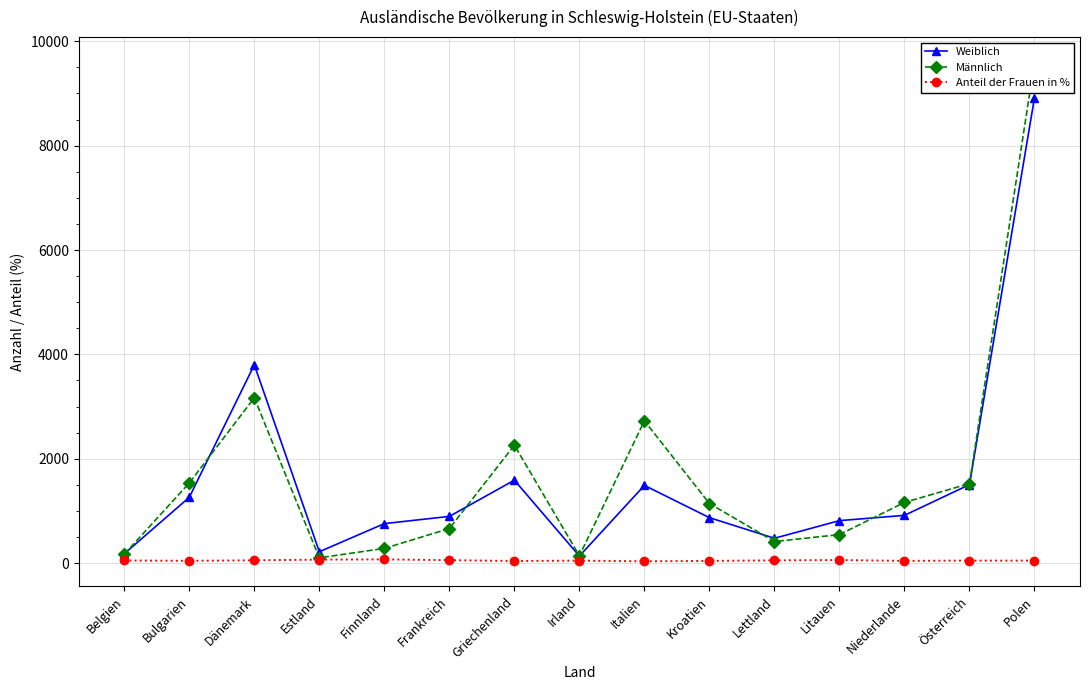

Rank the series at Bulgarien from highest to lowest value.

Männlich, Weiblich, Anteil der Frauen in %